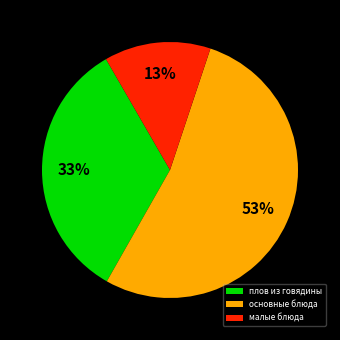

How many segments does this pie chart have?

3